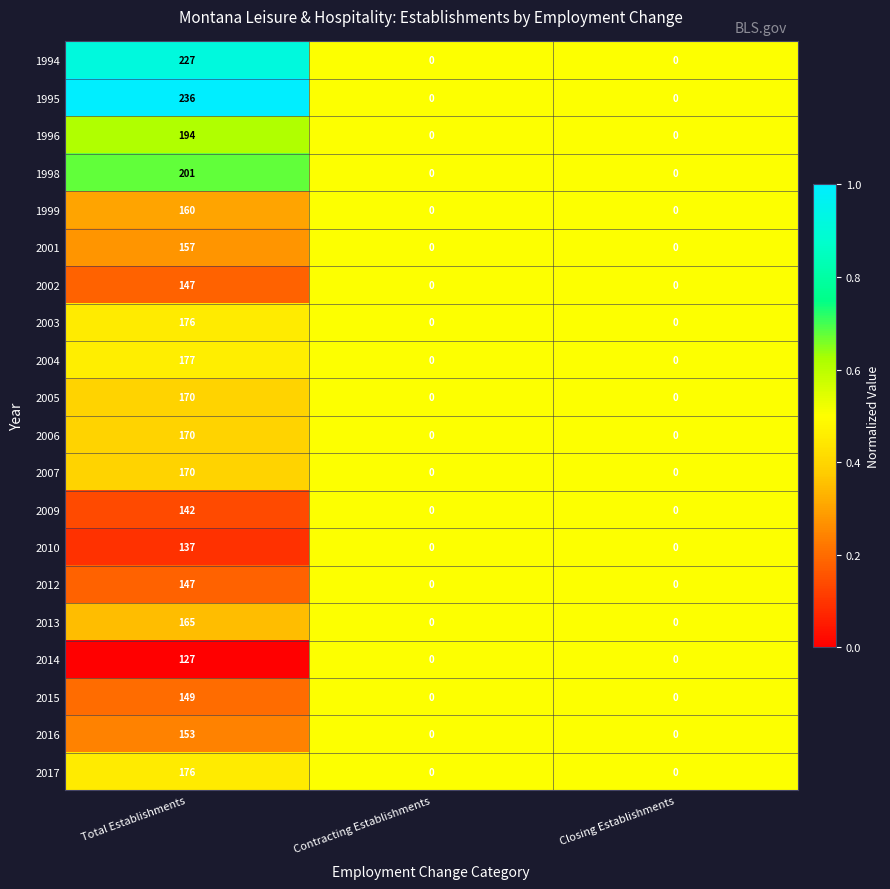

What is the total value across all series at Total Establishments?

3381